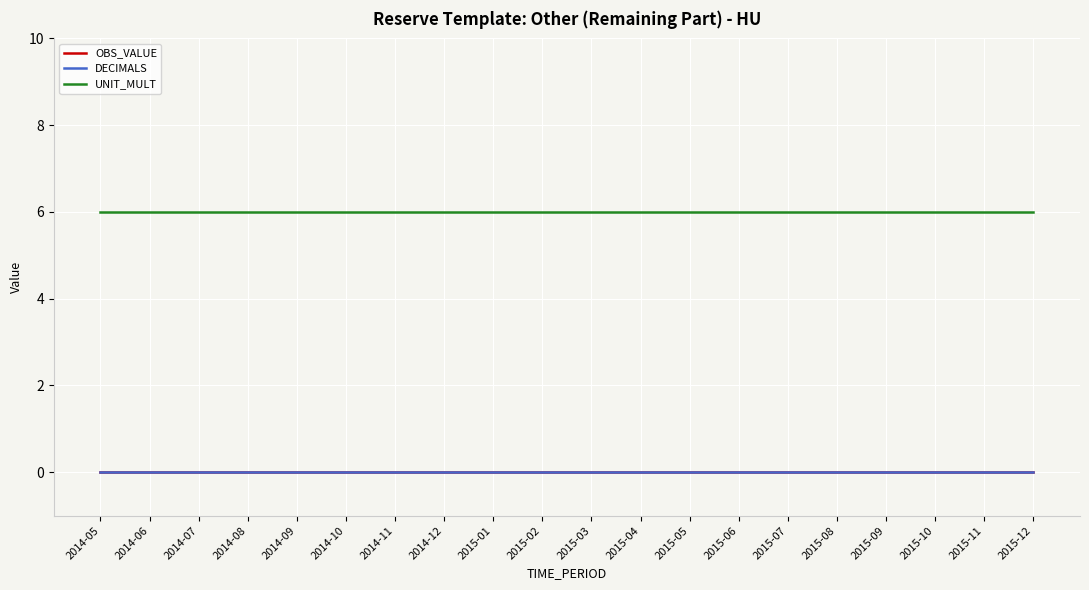

Between 2014-10 and 2015-11, which series saw the biggest shift?

OBS_VALUE